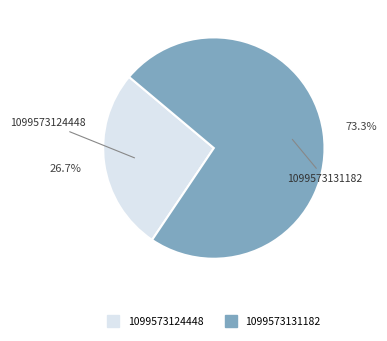

Does 1099573131182 account for over 50% of the chart?

Yes